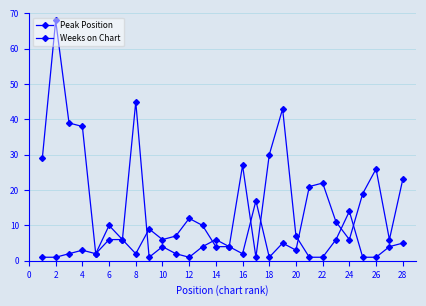

How many lines are shown in the chart?

2